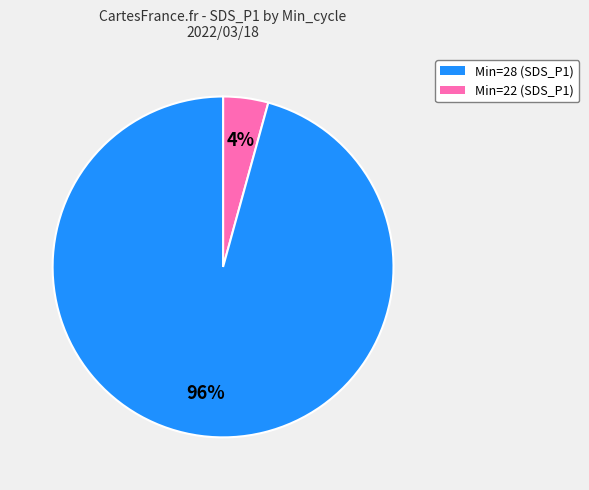

Does Min=28 (SDS_P1) represent more than half of the total?

No